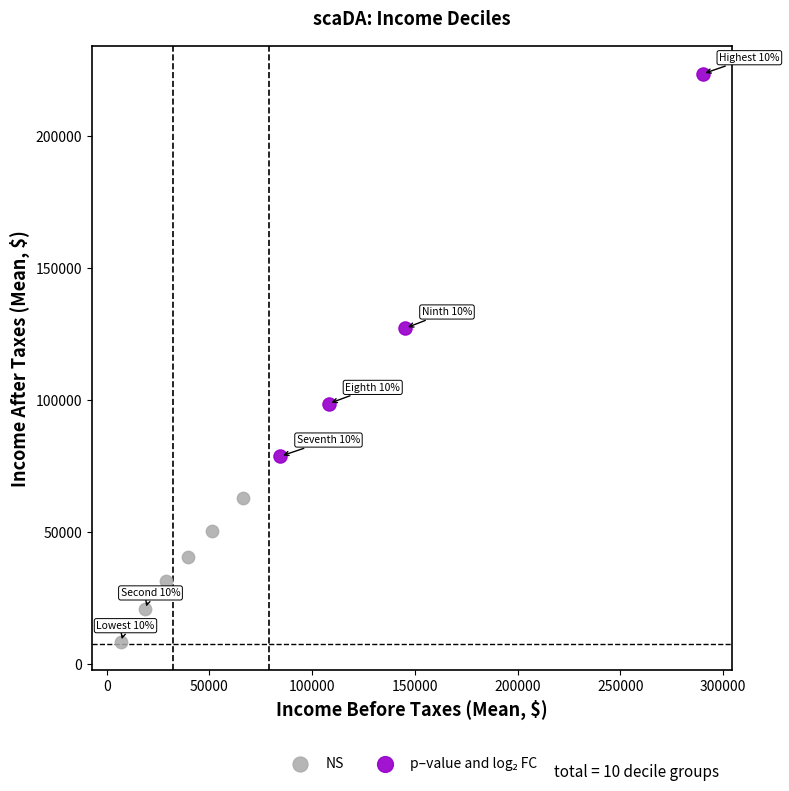

Which series contains the lowest Y value?

NS